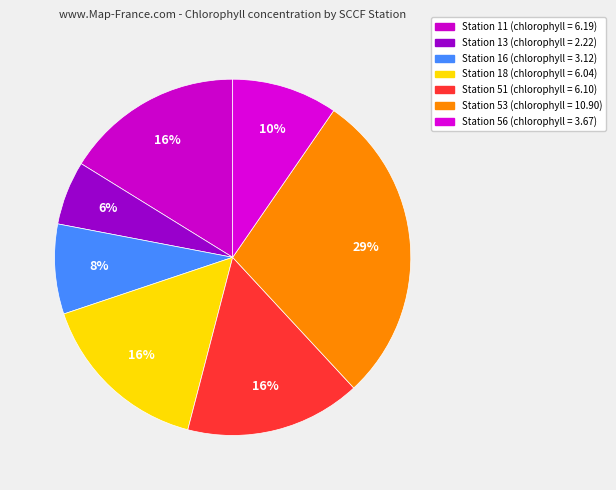

What is the smallest slice in the pie chart?

ioos:station:SCCF:13